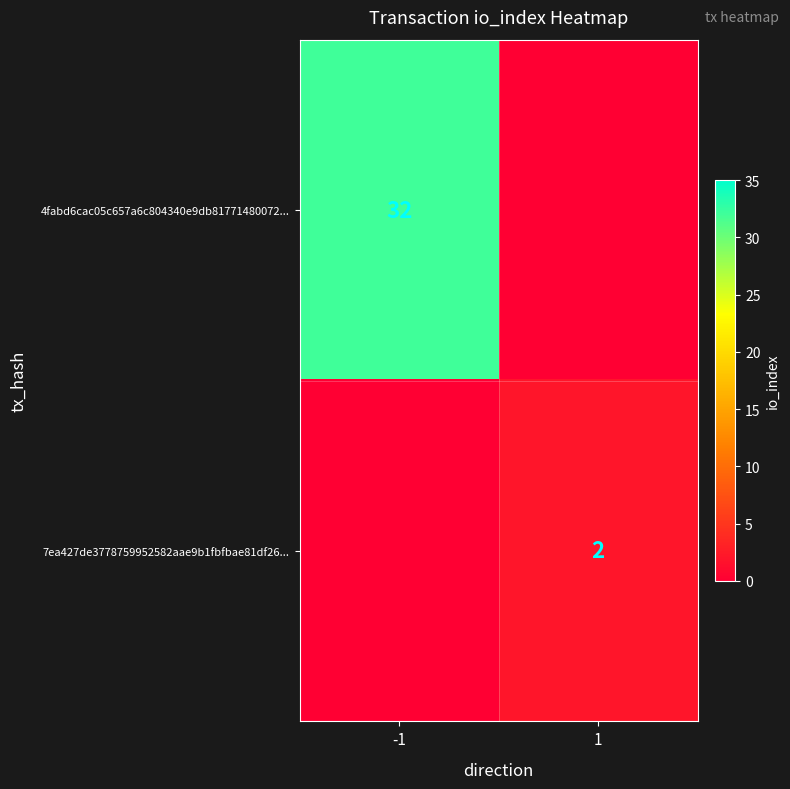

Is the value of 7ea427de3778759952582aae9b1fbfbae81df26... at 1 greater than the value of 4fabd6cac05c657a6c804340e9db81771480072... at -1?

No